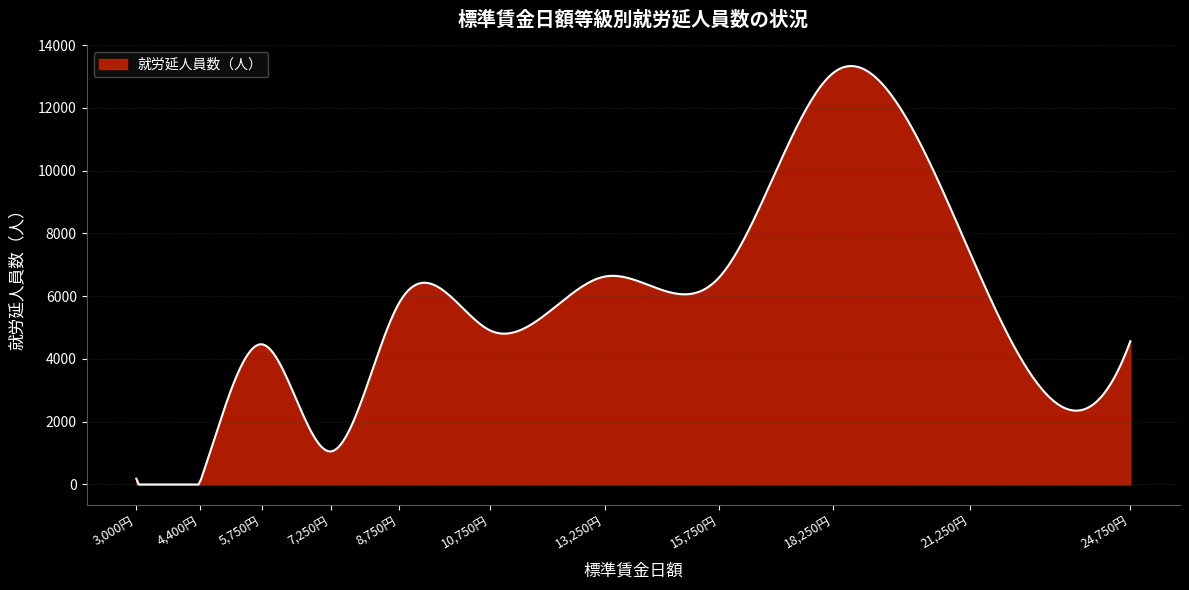

What is the maximum value shown in the chart?

13335.5